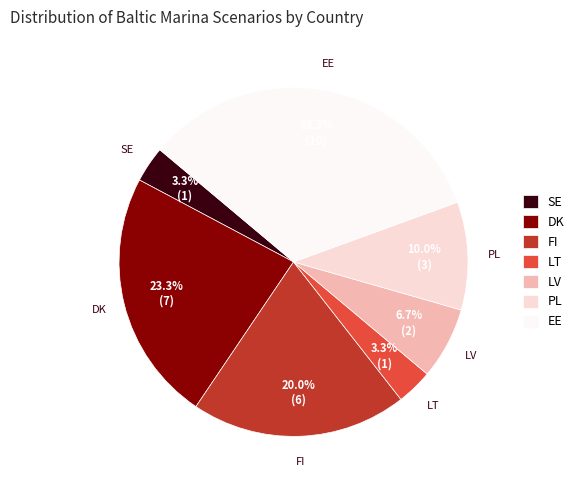

Which slice is the largest?

EE